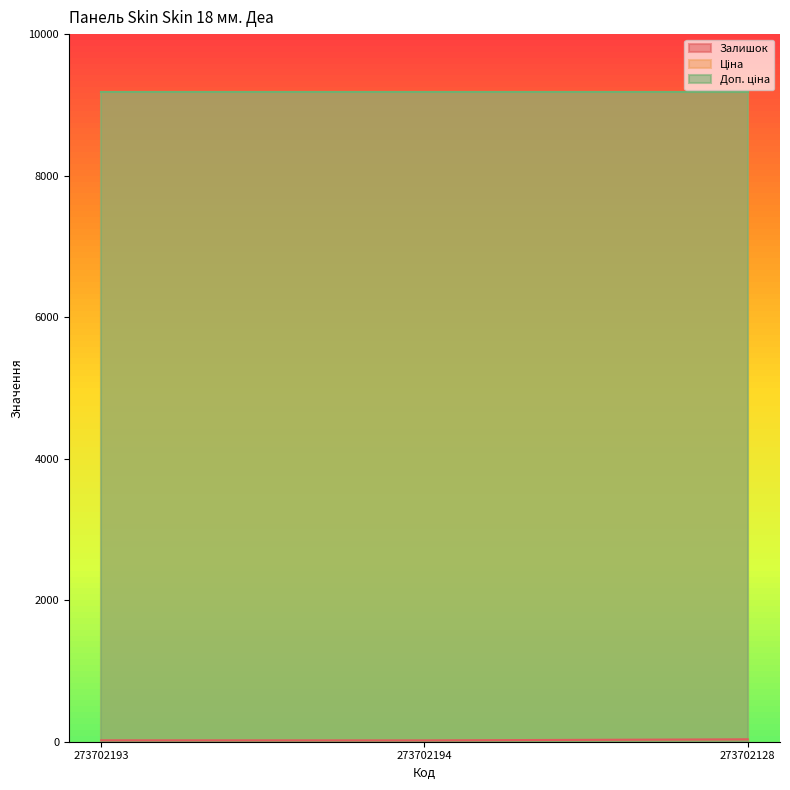

What is the spread (max minus min) of values at 273702193?

9165.9